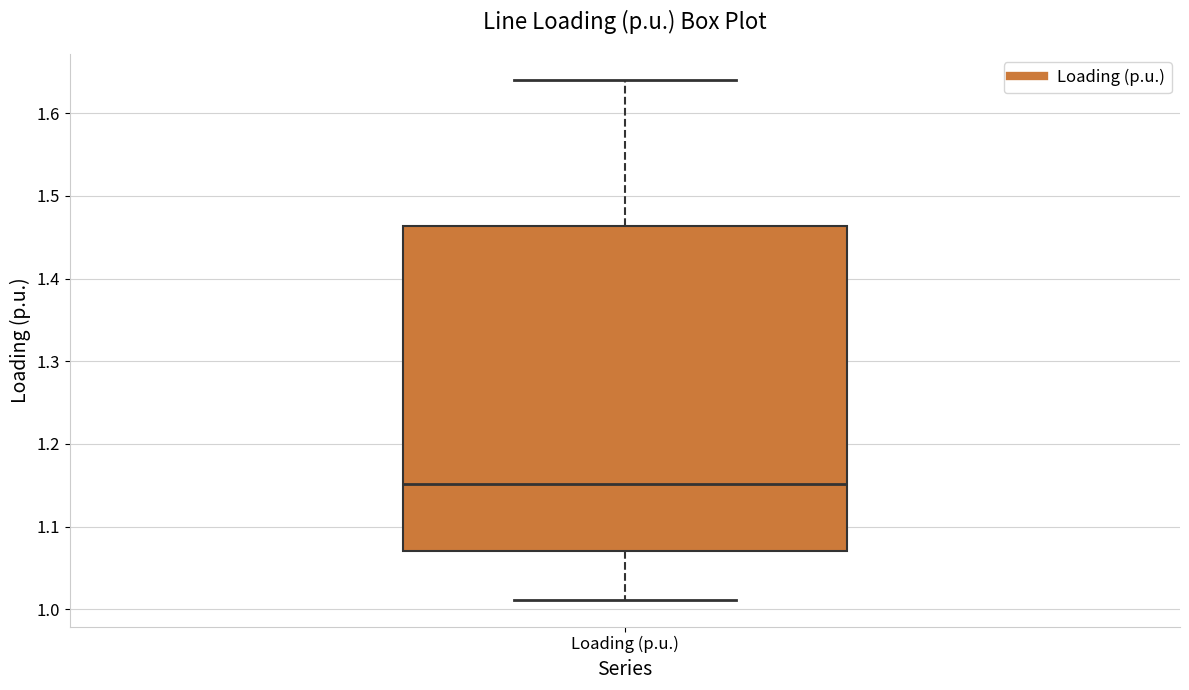

Where is the upper edge of the box for Loading (p.u.) on the y-axis? The values are not printed on the chart, so give them approximately, as read against the axis.

1.46